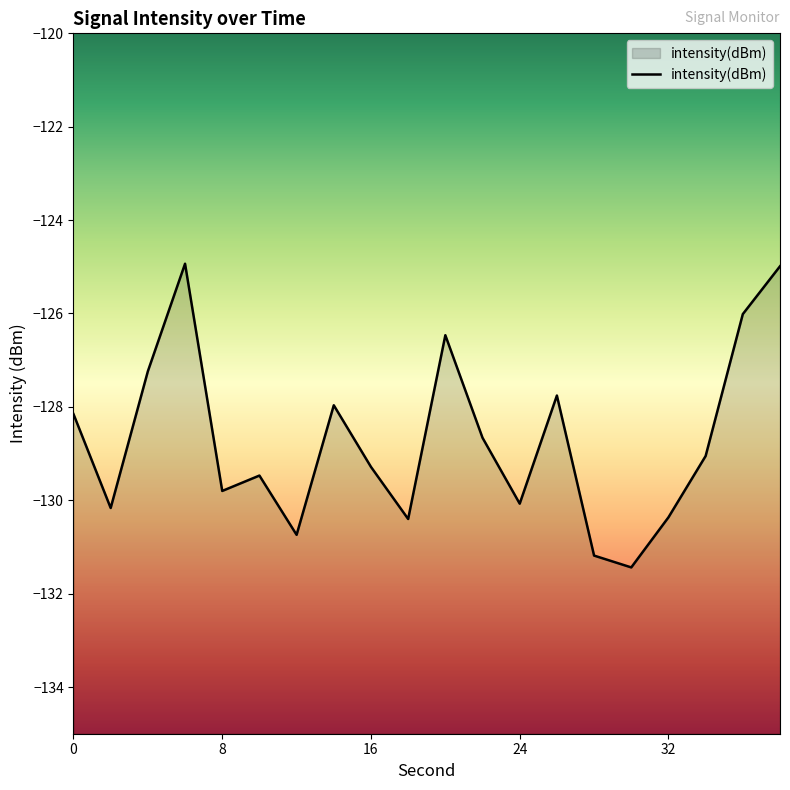

Reading right to left, list all the values displayed in this chart.

-125.0	-126.0	-129.1	-130.4	-131.4	-131.2	-127.8	-130.1	-128.7	-126.5	-130.4	-129.3	-128.0	-130.7	-129.5	-129.8	-124.9	-127.2	-130.2	-128.2